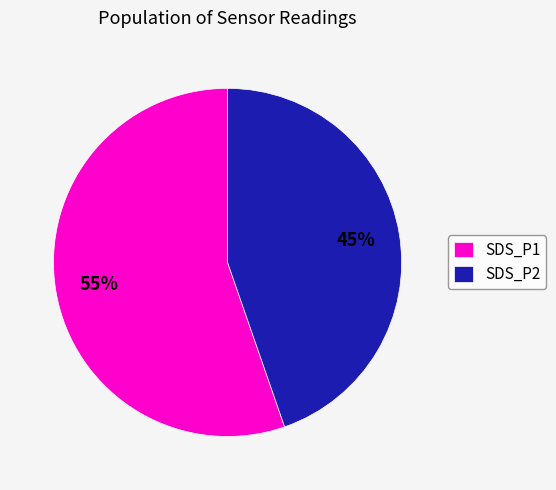

Is there a majority slice in this chart?

Yes